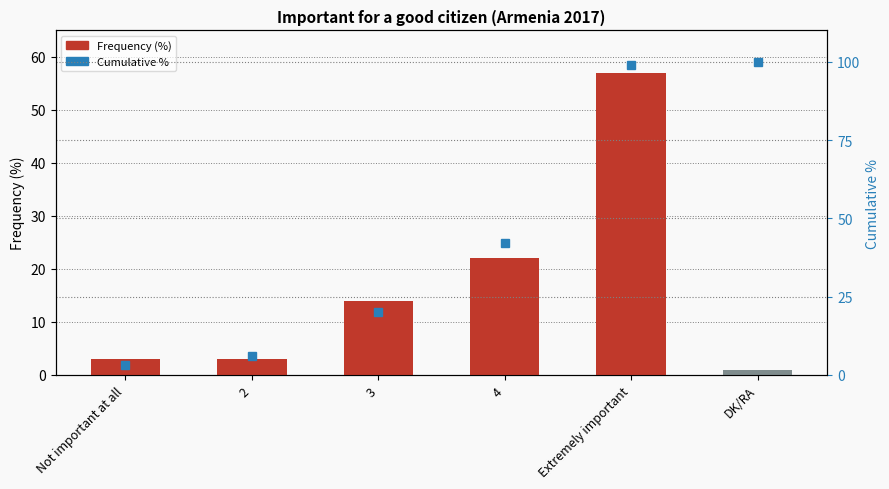

Is the value of Frequency (%) at DK/RA greater than the value of Cumulative % at 2?

No